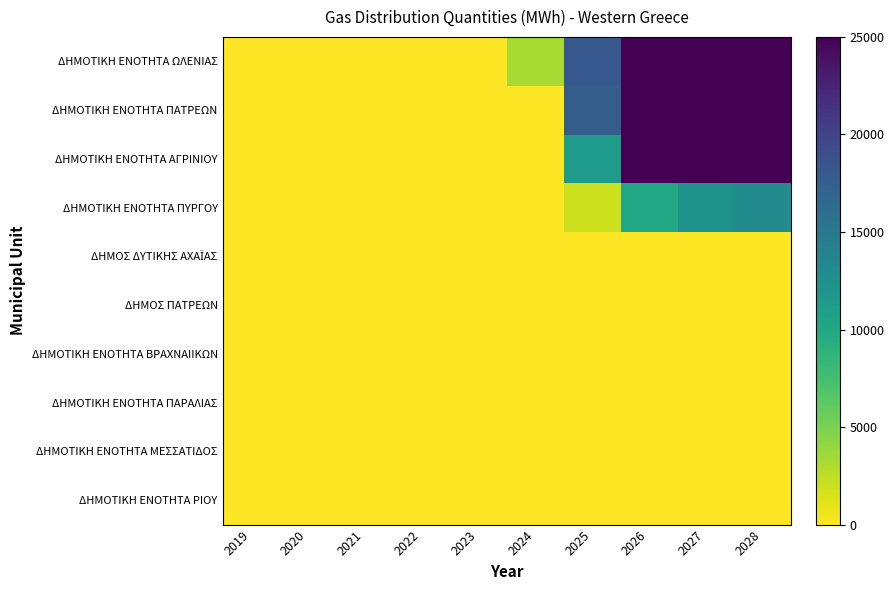

Which series has the largest range (max minus min)?

ΔΗΜΟΤΙΚΗ ΕΝΟΤΗΤΑ ΠΑΤΡΕΩΝ